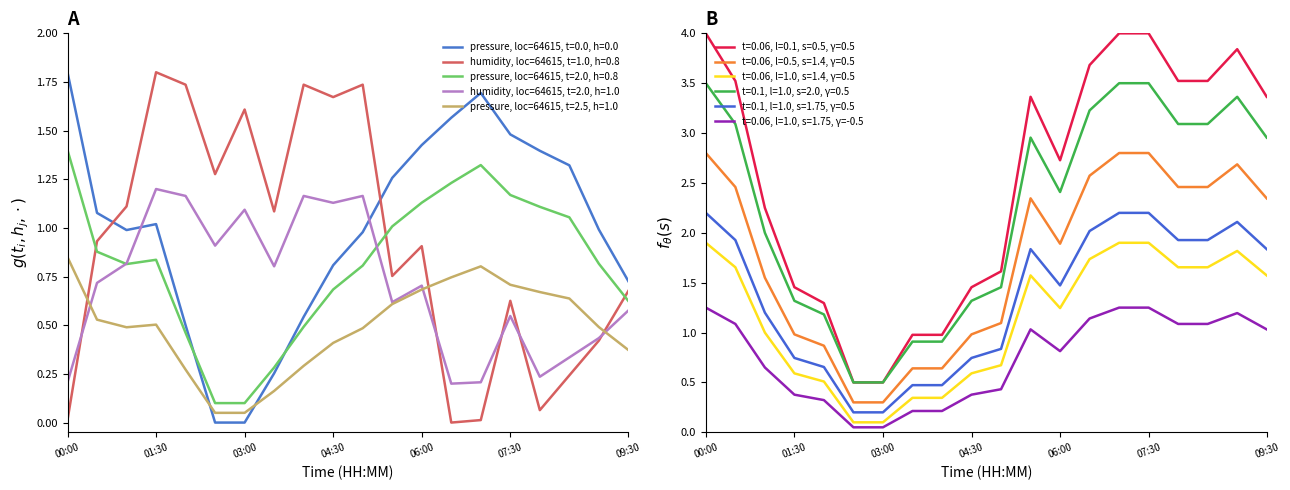

What is the difference between the maximum and minimum values in the humidity (%) series?

1.8